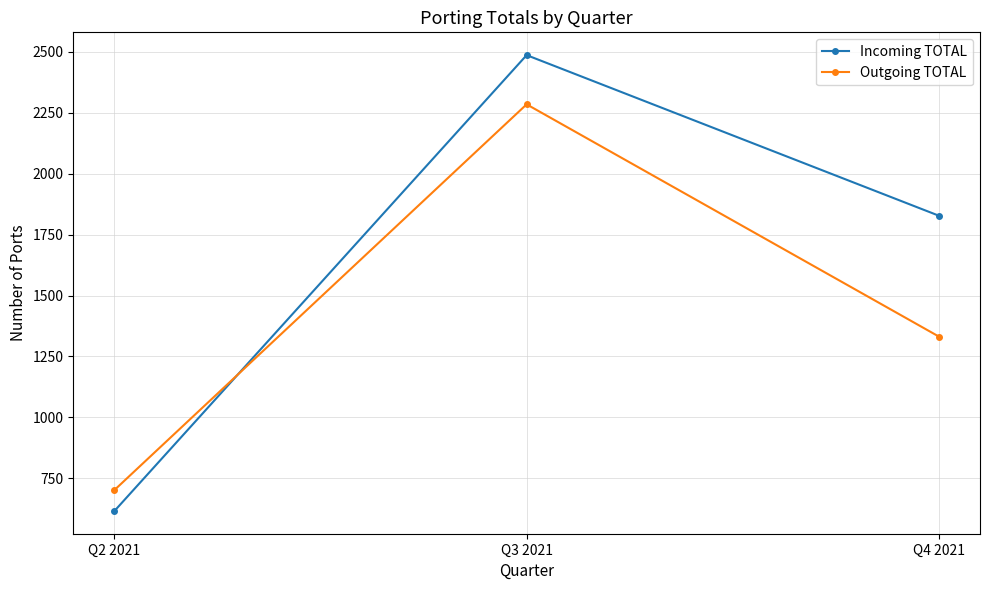

At which label does Incoming TOTAL first exceed 1828?

Q3 2021